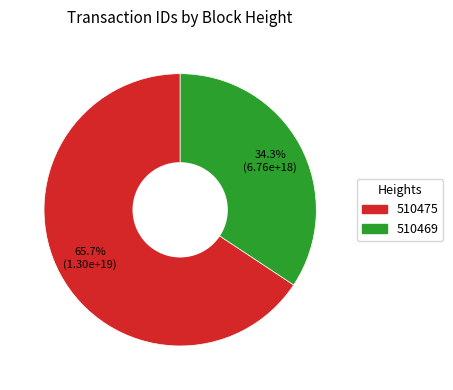

Which category has the smallest portion of the pie?

510469